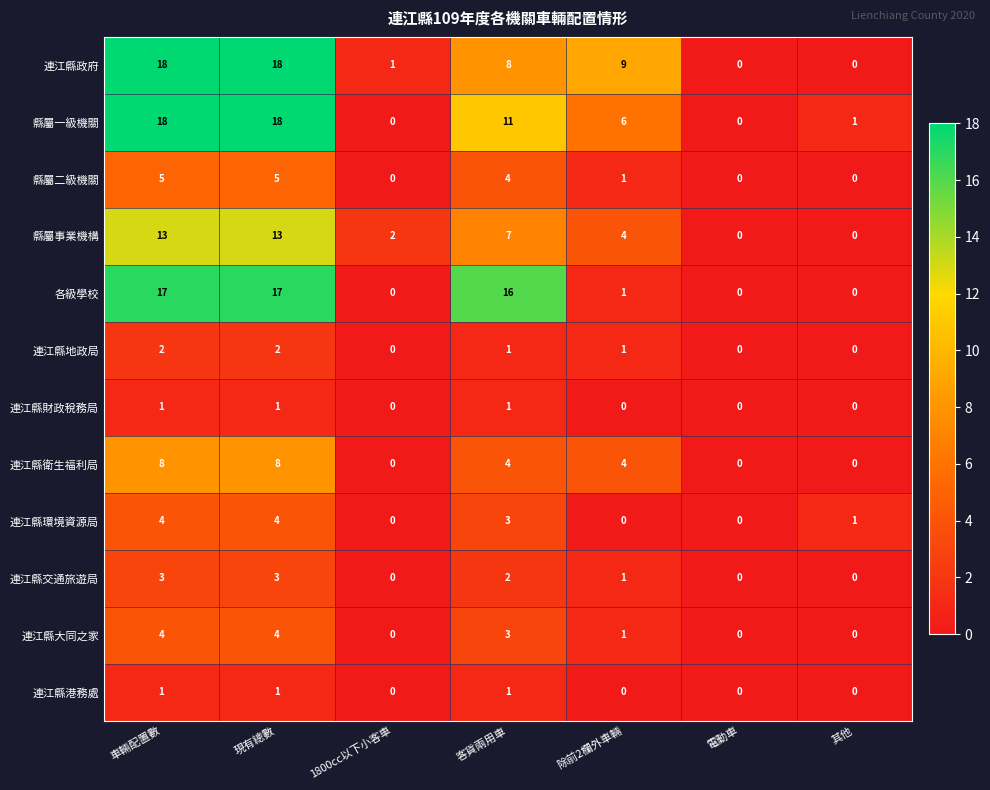

The 連江縣港務處 series shows 0 at 1800cc以下小客車. True or false?

True